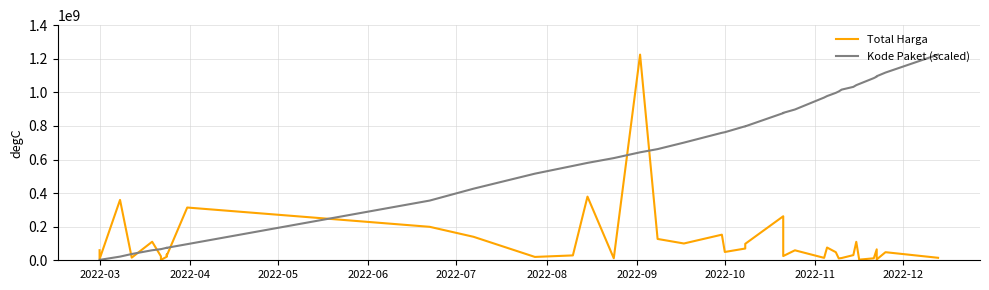

True or false: Kode Paket (scaled) has a value of 1419718318.0 at 33.

False